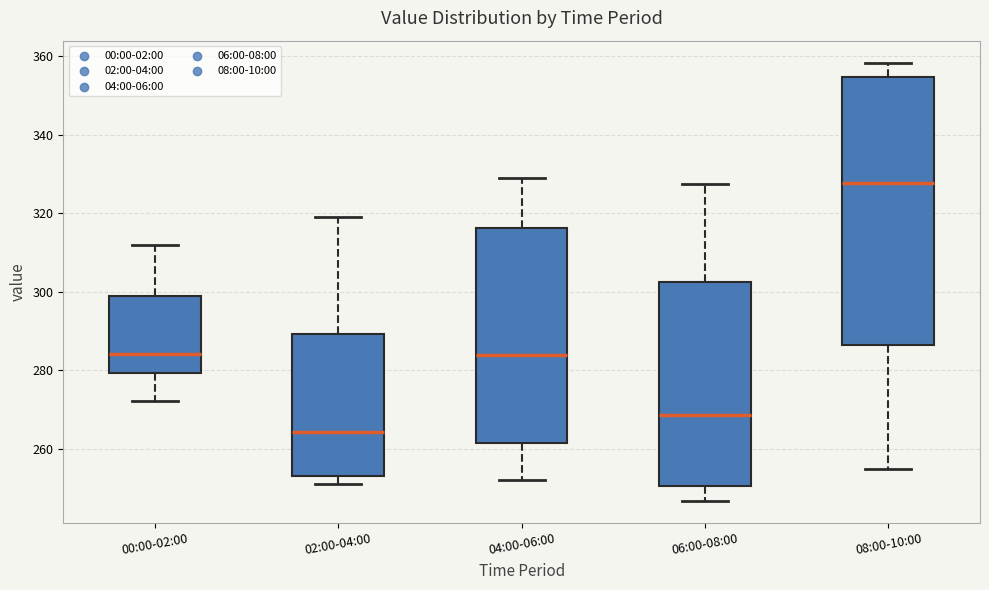

Reading left to right, read every box against the y-axis: the position of its median line, the range the box covers, and the ends of its whiskers. The values are not printed on the chart, so give them approximately, as read against the axis.

00:00-02:00: median 284, box 280 to 298, whiskers 272 to 312
02:00-04:00: median 264, box 254 to 290, whiskers 252 to 318
04:00-06:00: median 284, box 262 to 316, whiskers 252 to 330
06:00-08:00: median 268, box 250 to 302, whiskers 246 to 328
08:00-10:00: median 328, box 286 to 354, whiskers 256 to 358